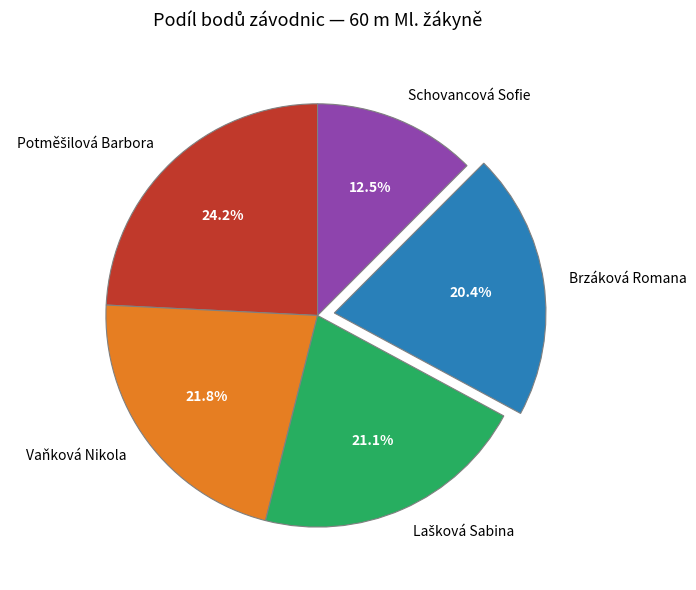

Which category has the smallest portion of the pie?

Schovancová Sofie